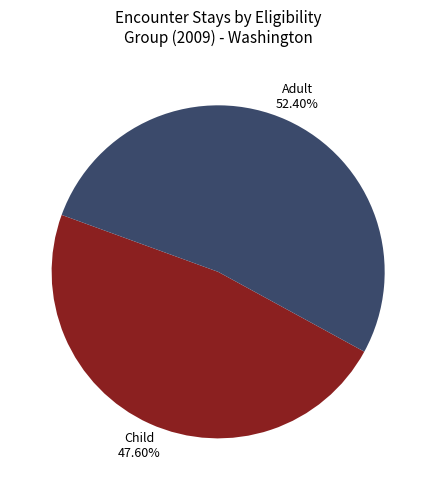

Is there a majority slice in this chart?

Yes